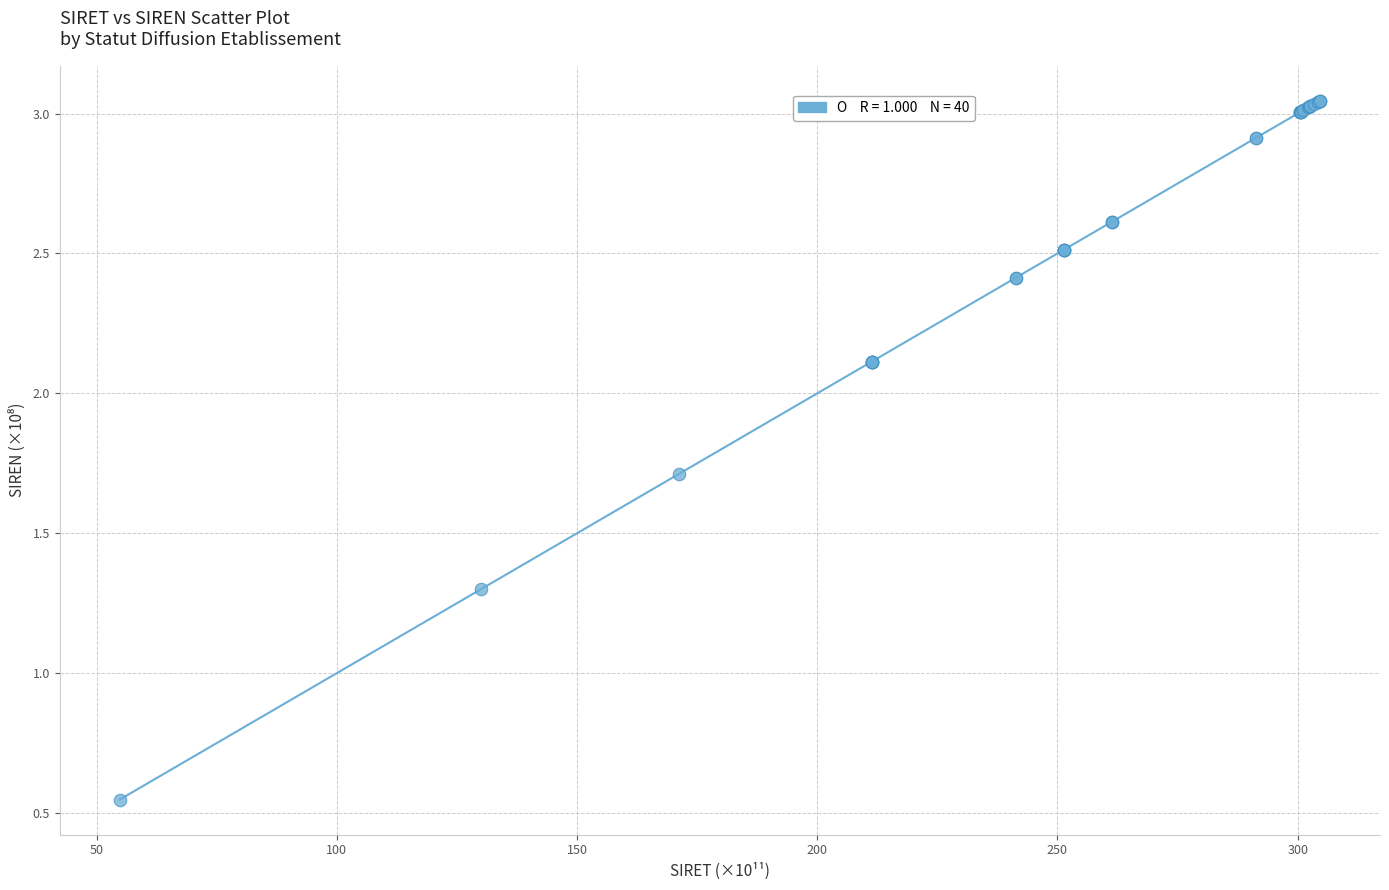

What Y value in the scatter plot is closest to 1?

1.3